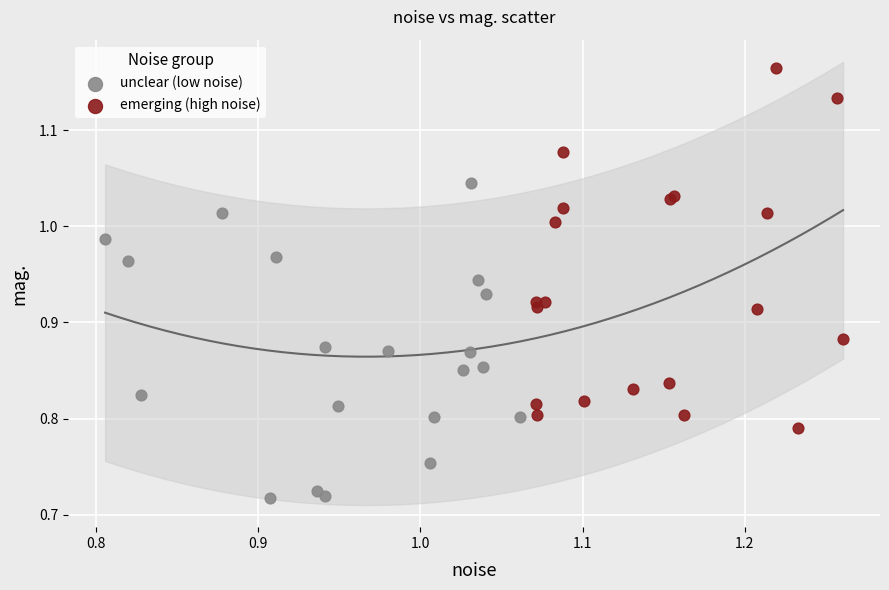

Which series contains the lowest Y value?

unclear (low noise)